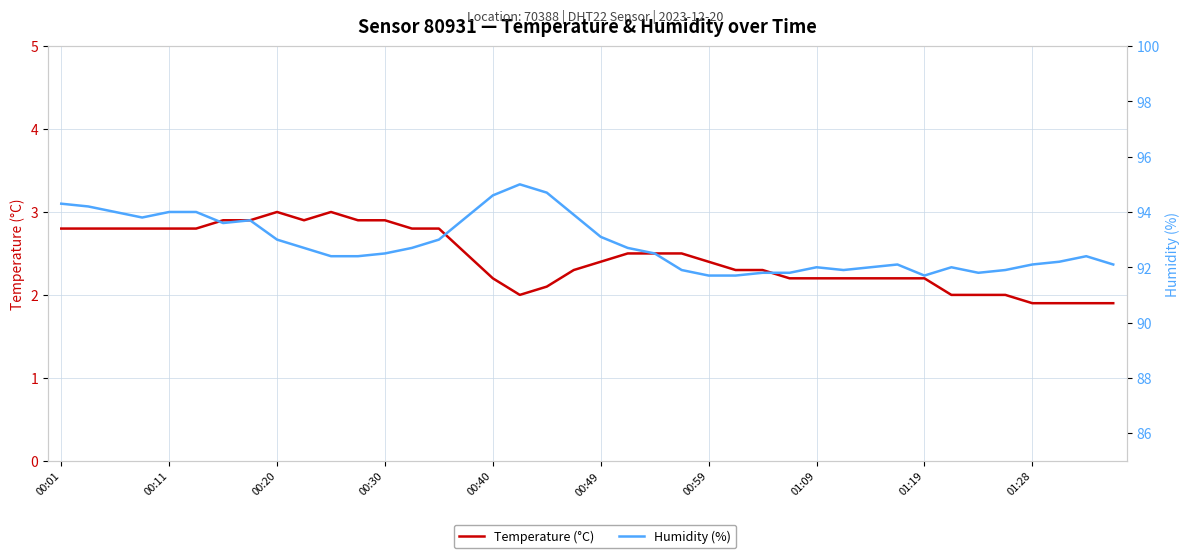

Is this an area chart (filled region under the line)?

No